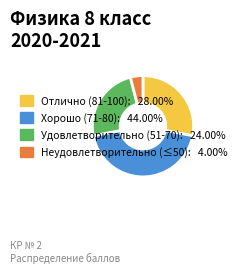

Is there a majority slice in this chart?

No